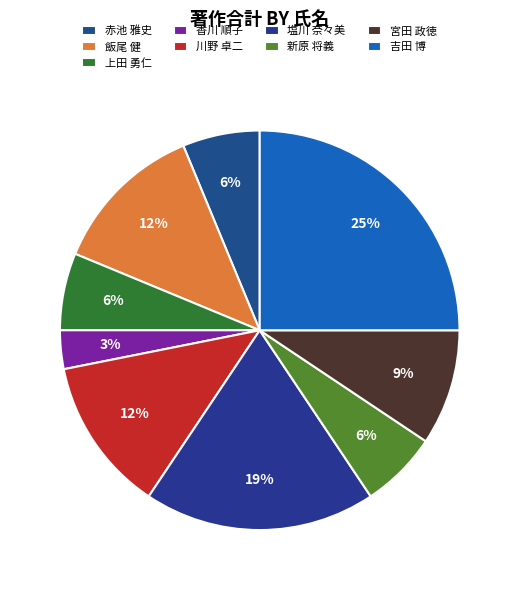

Combined, do 塩川 奈々美 and 上田 勇仁 account for over 50%?

No